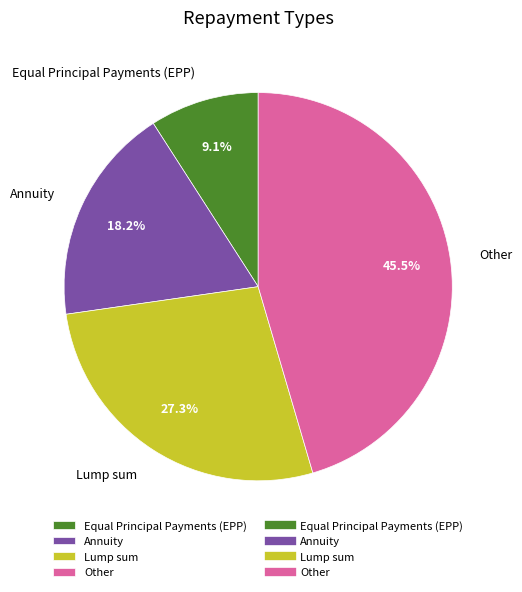

To the nearest percent, what is the difference between the largest and smallest slice percentages?

36%